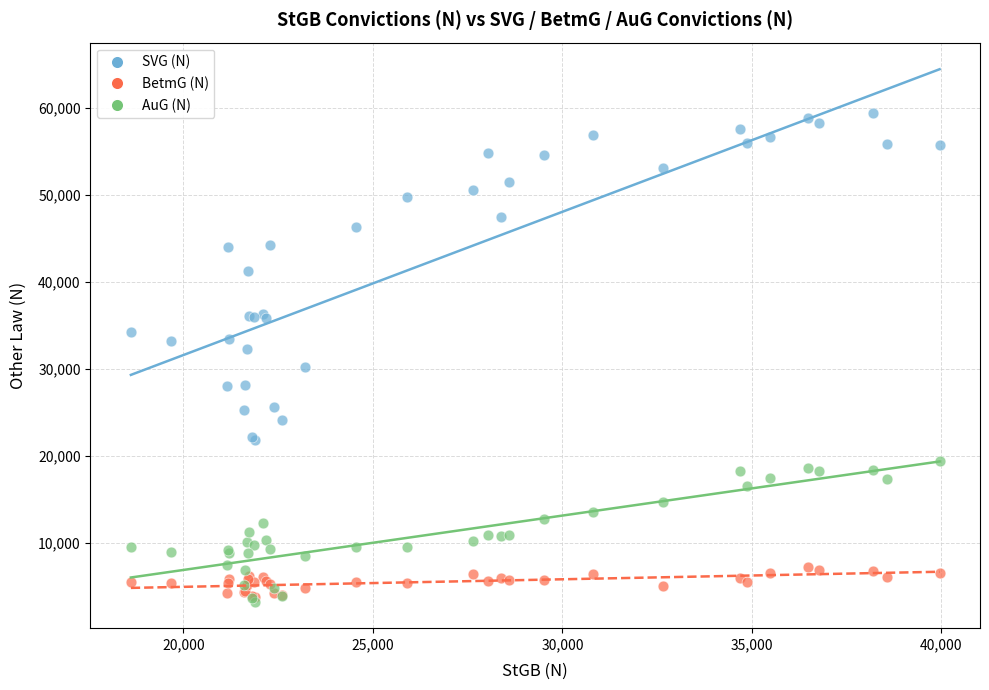

Which series reaches the minimum Y coordinate?

AuG (N)